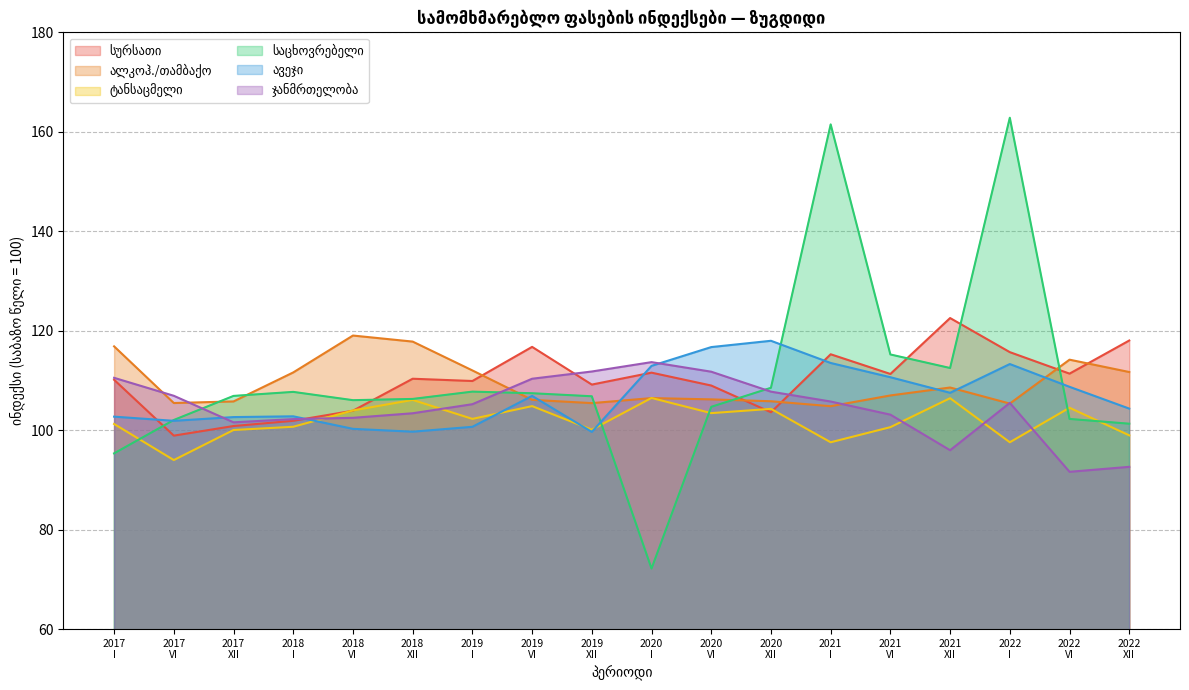

Does the chart display data point markers on the line(s)?

No